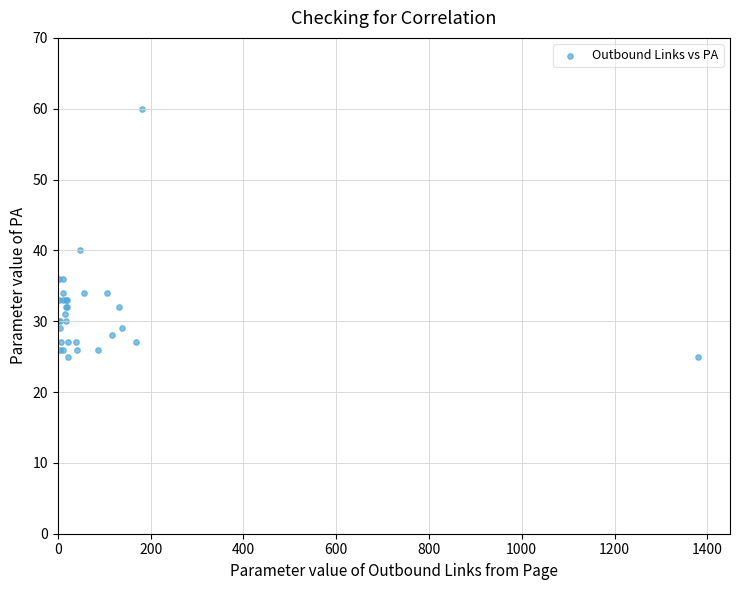

What Y value in the scatter plot is closest to 42?

40